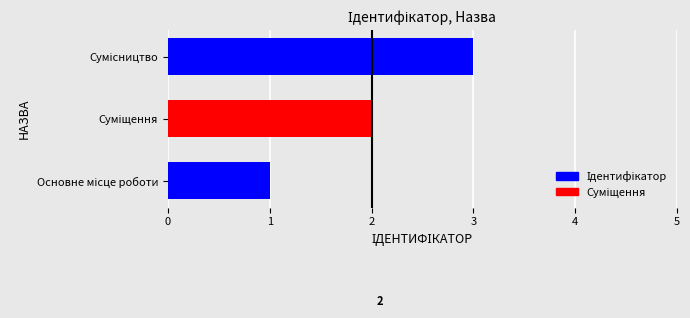

What is the maximum value shown in the chart?

3